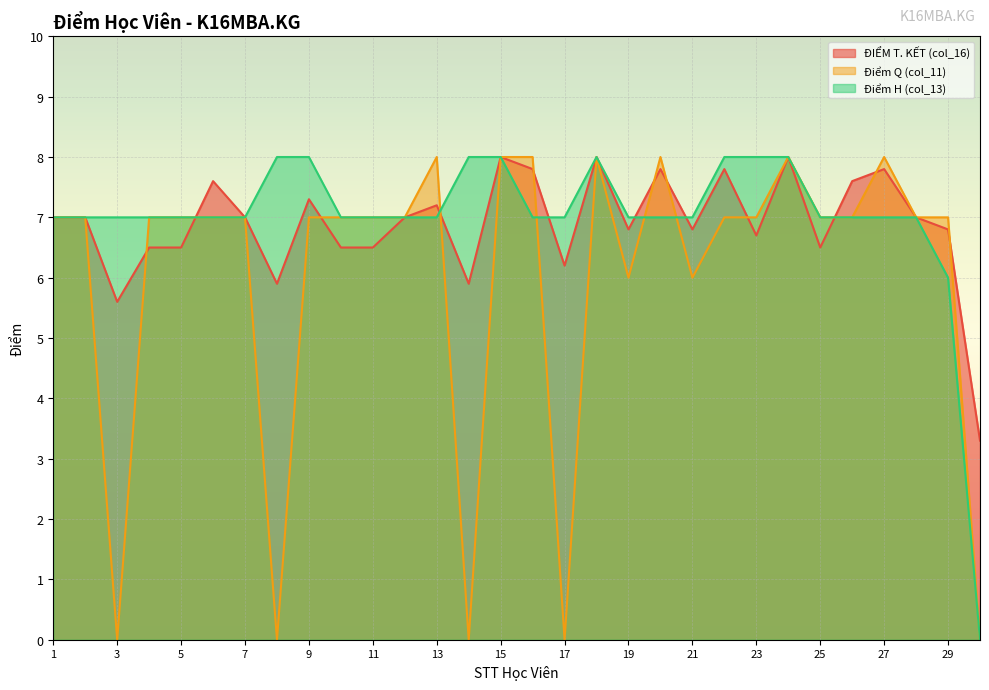

What are all the series names shown in the legend?

ĐIỂM T. KẾT (col_16), Điểm Q (col_11), Điểm H (col_13)